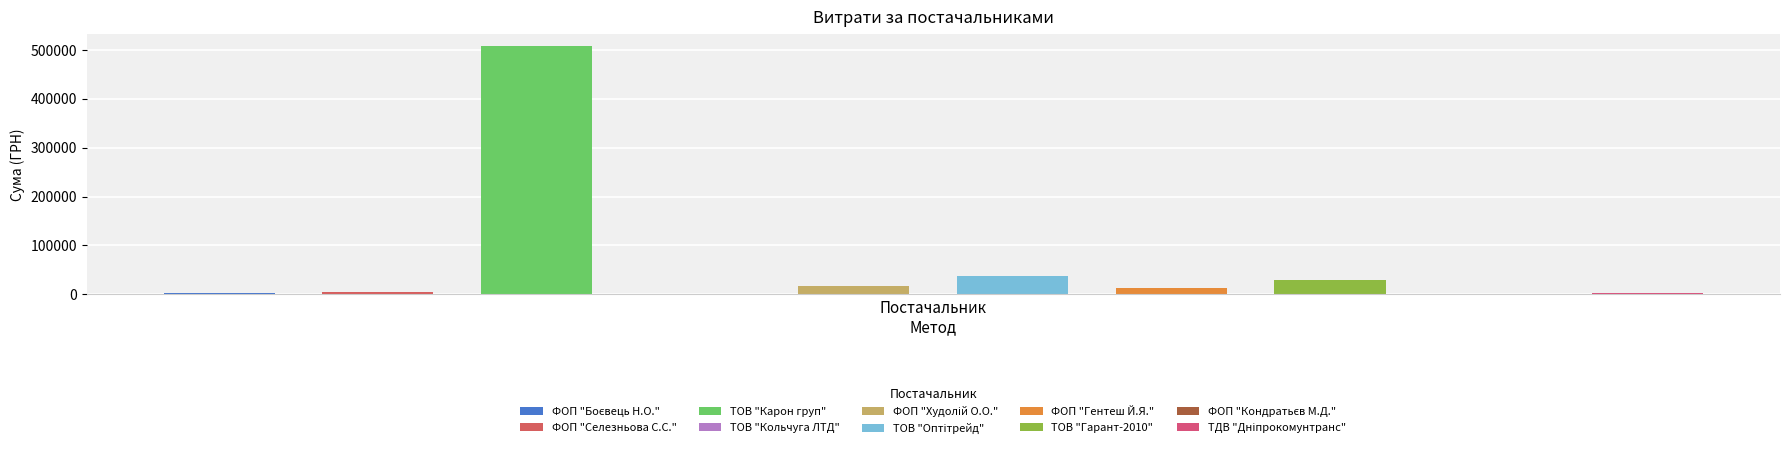

At which label is the value closest to 253985?

ТОВ "Оптітрейд"